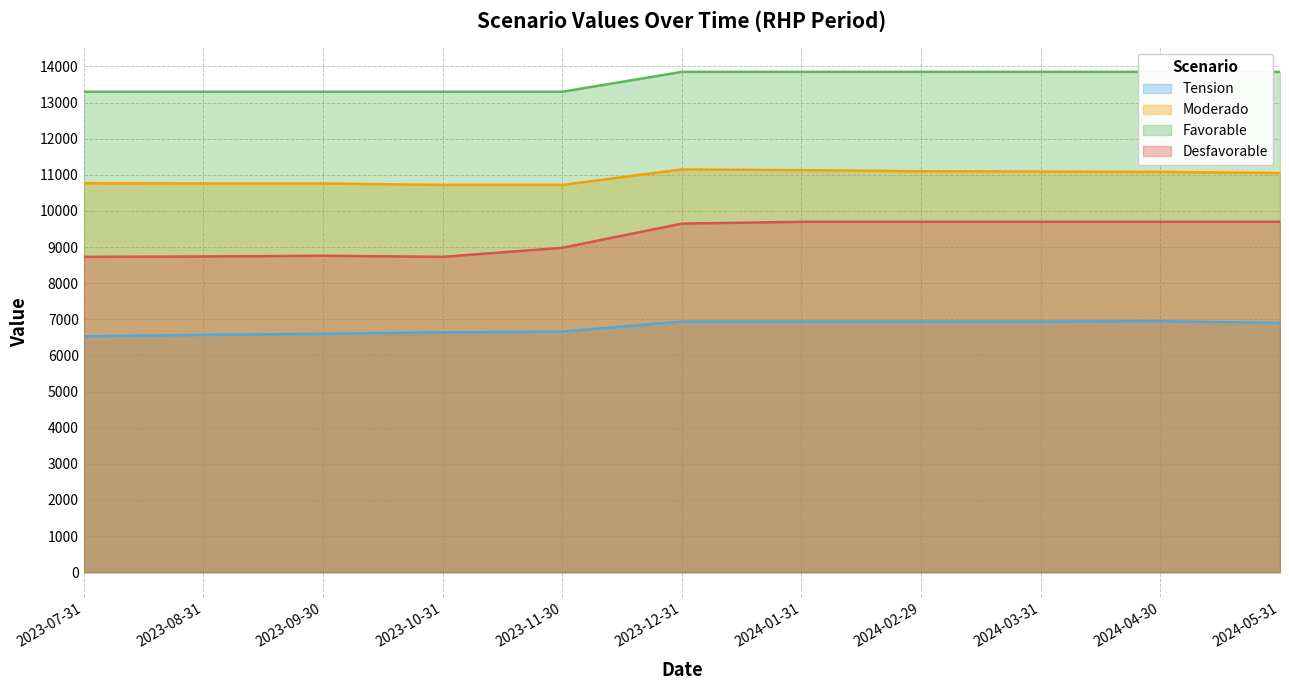

How many interior local peaks does the Tension series have?

1